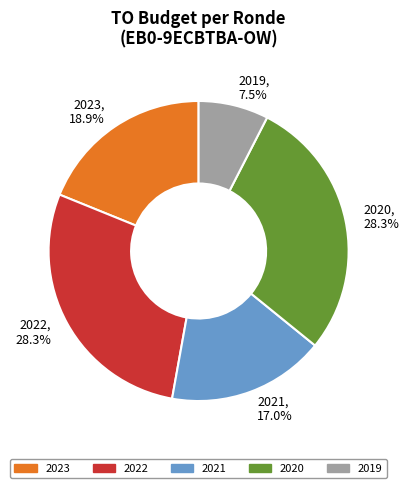

To the nearest percent, what is the average slice percentage?

20%